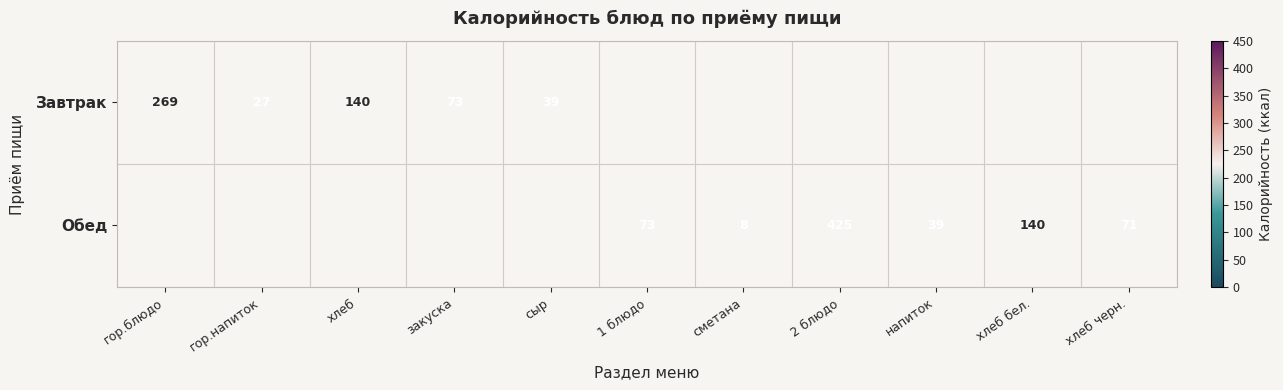

The Обед series shows 8 at сметана. True or false?

True